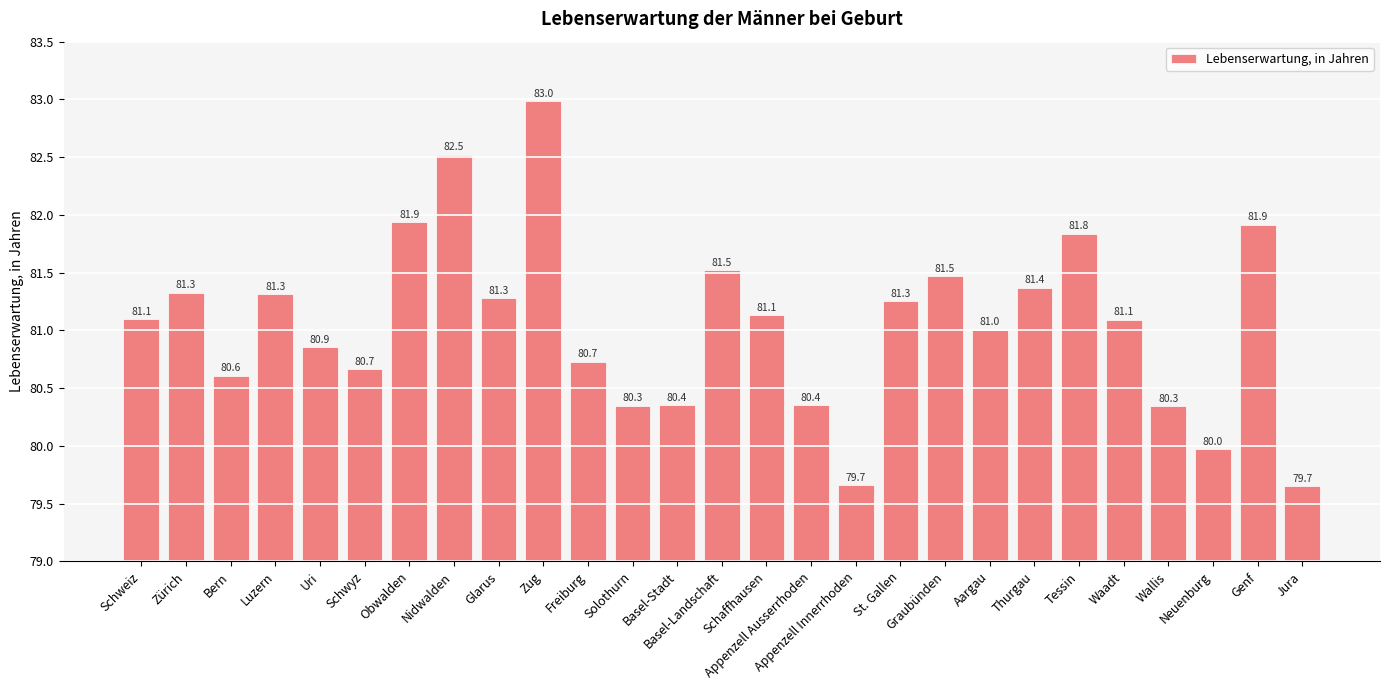

Which category has the highest value across all series?

Zug